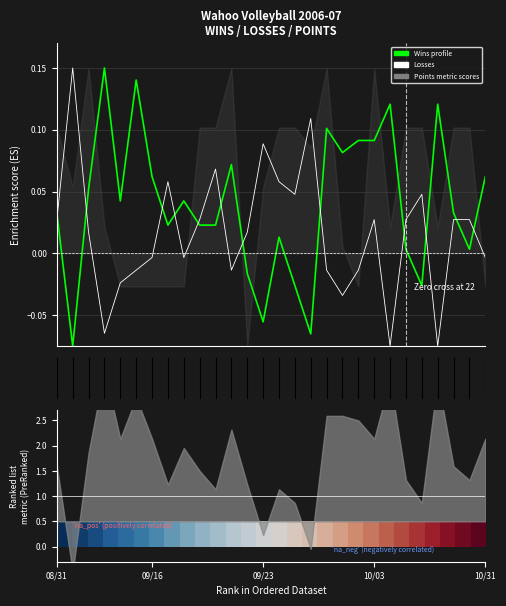

True or false: Losses has a value of 0.0 at 23.

True